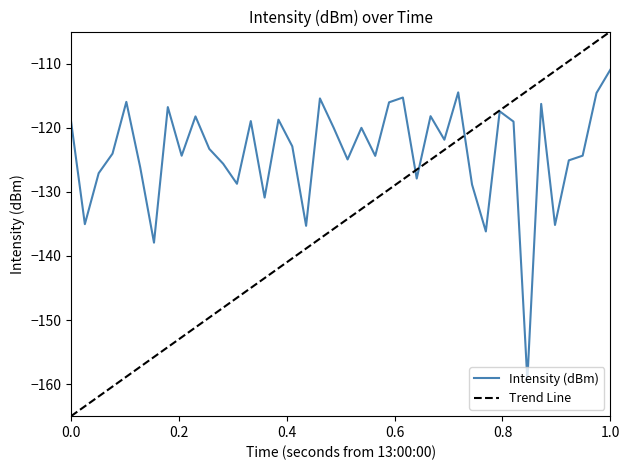

What is the minimum value for Intensity (dBm)?

-159.4